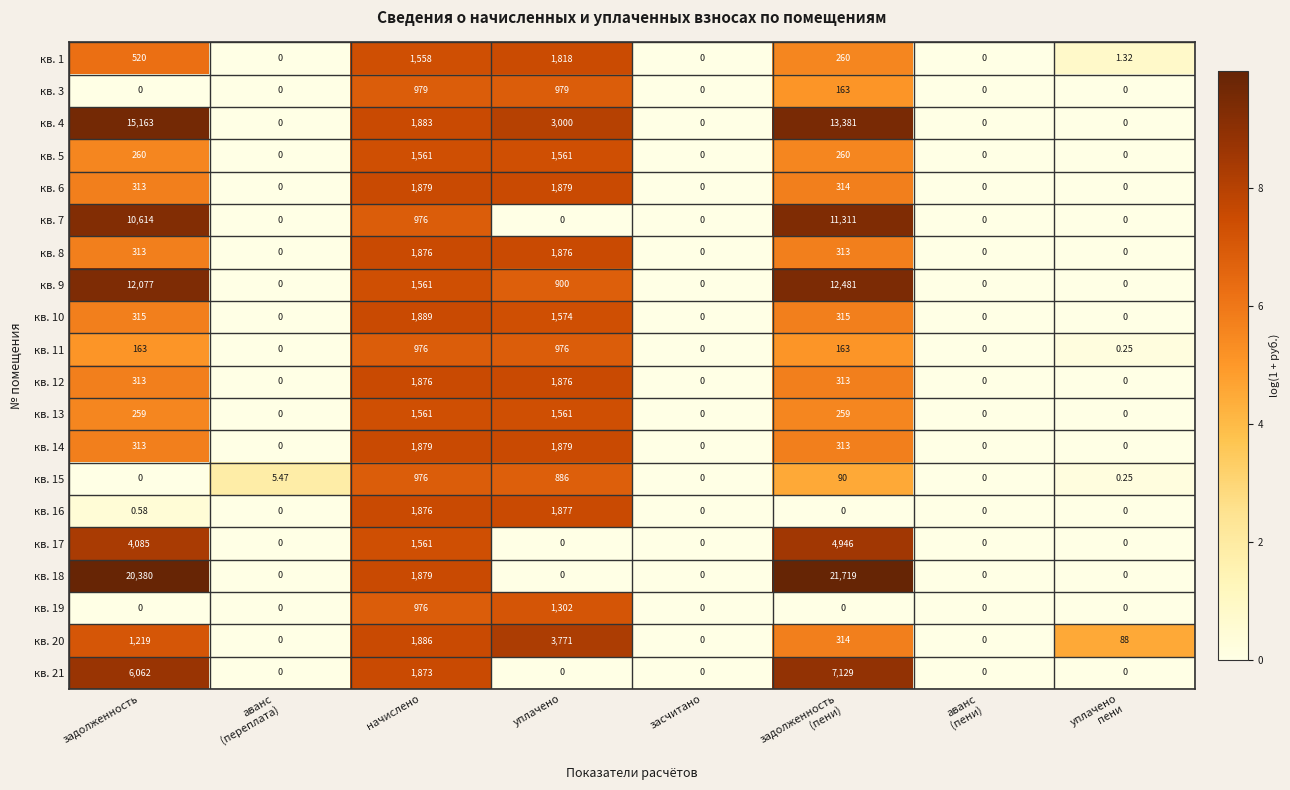

Count the number of data series in this chart.

20